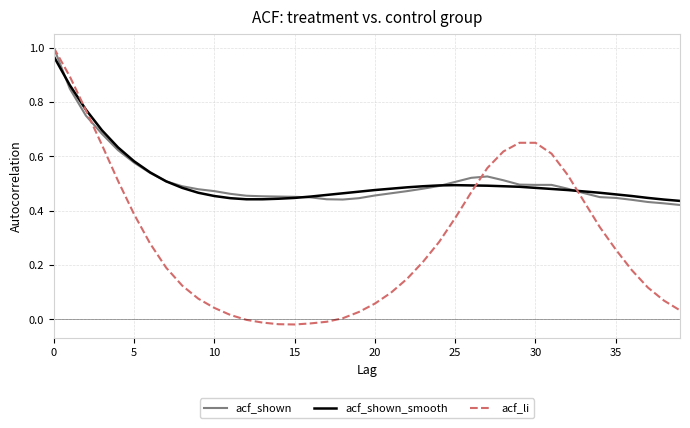

What are all the series names shown in the legend?

acf_shown, acf_shown_smooth, acf_li